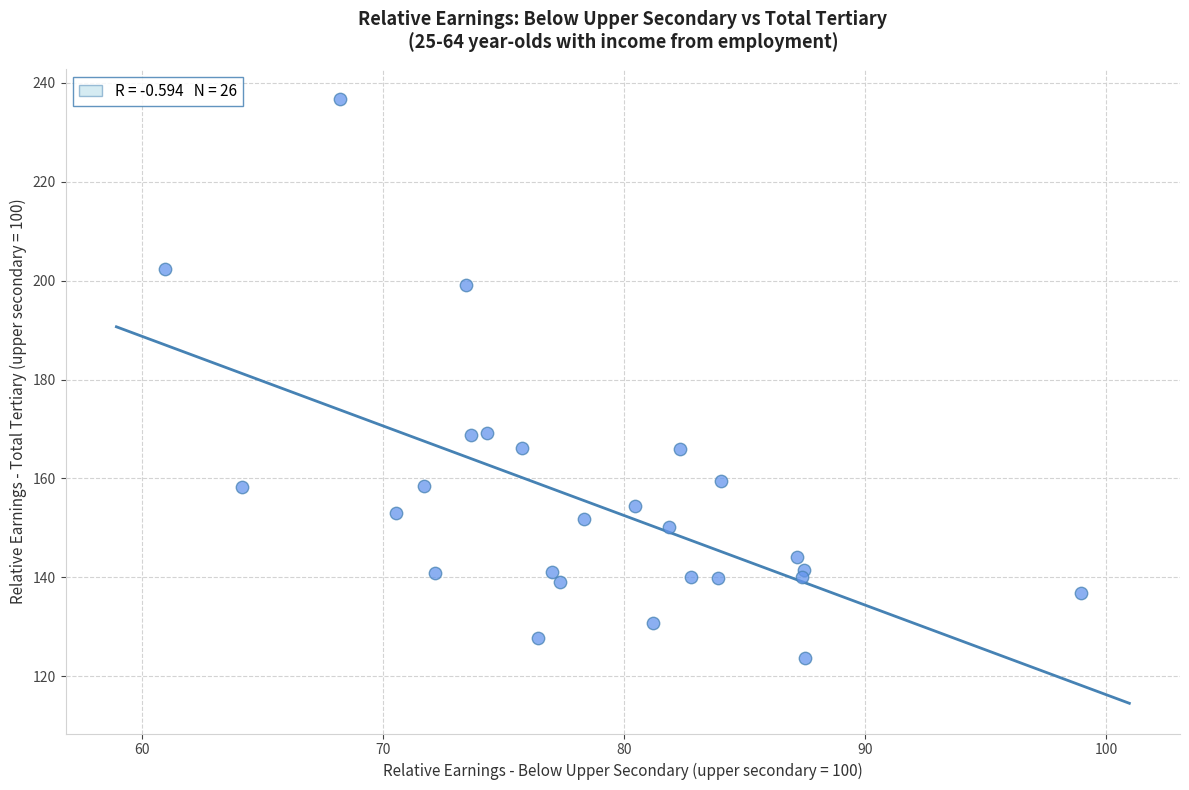

What is the range of Y values (max minus min)?

113.1